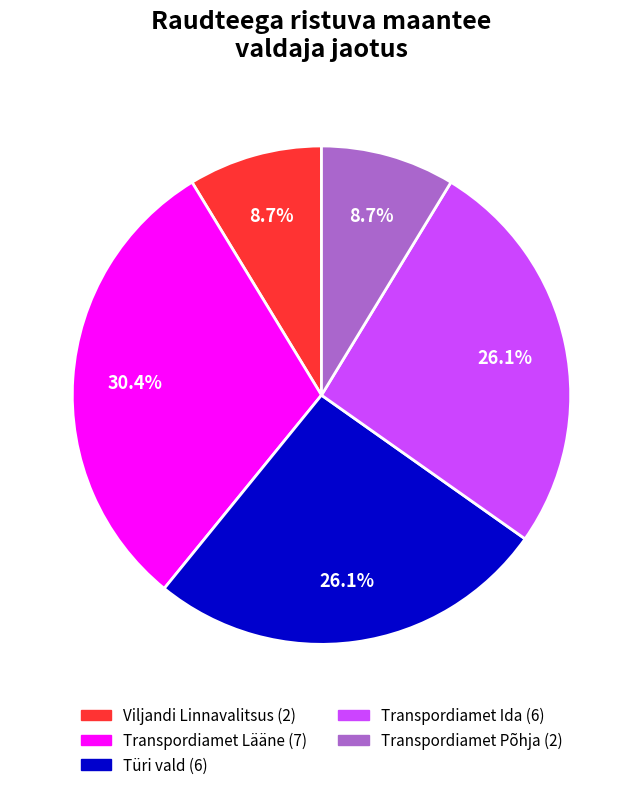

Is there any slice that represents more than half of the pie?

No